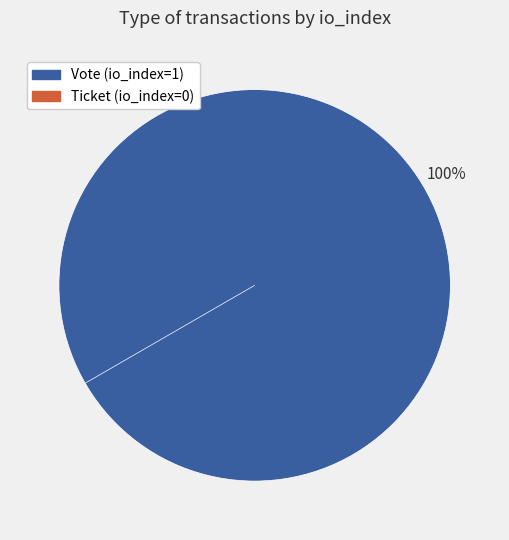

Rank the categories by value from lowest to highest.

Ticket (io_index=0), Vote (io_index=1)